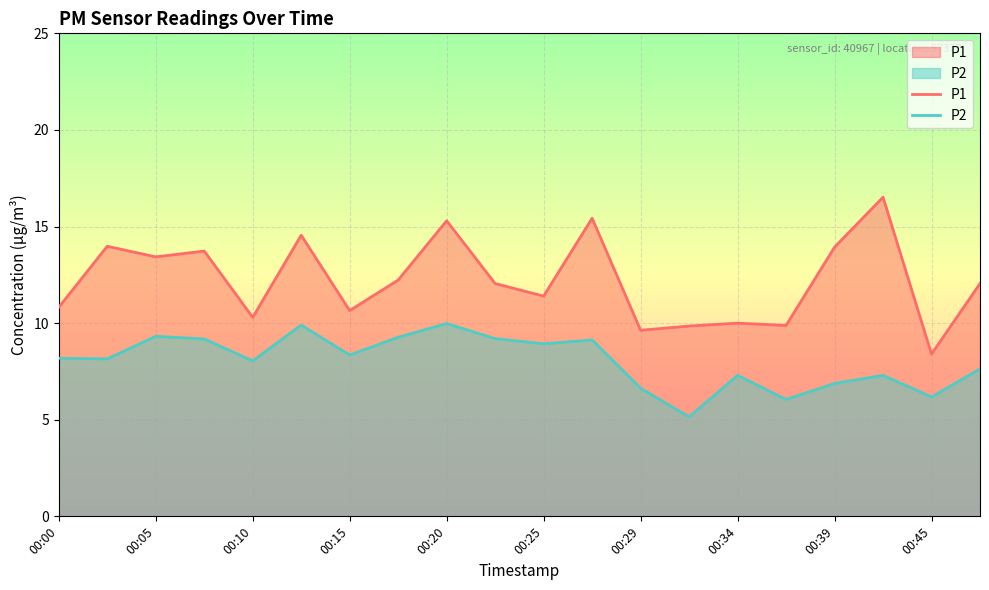

Does the chart display data point markers on the line(s)?

No